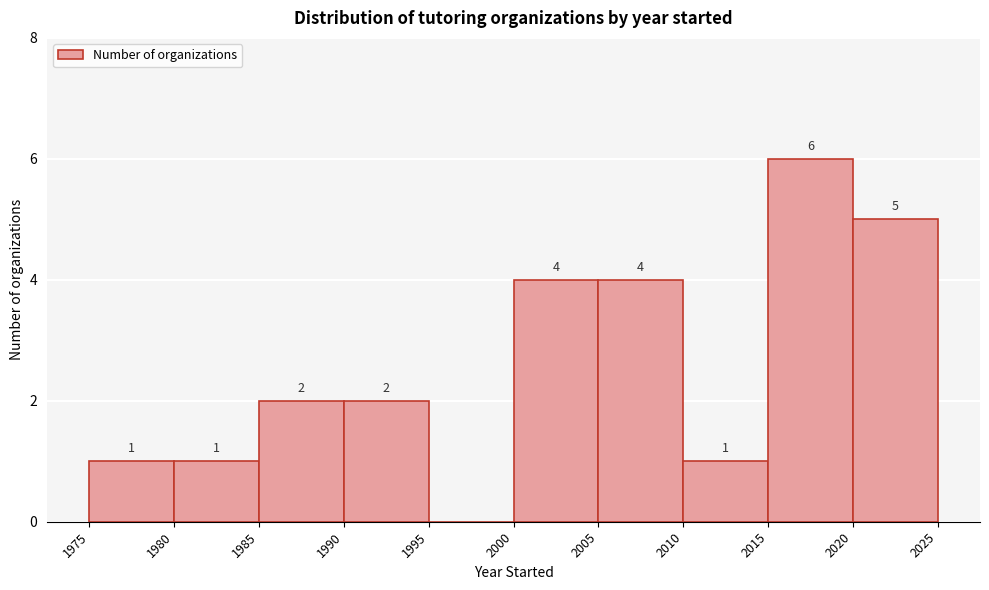

Over which range of the x-axis is the bar tallest?

2015 to 2020